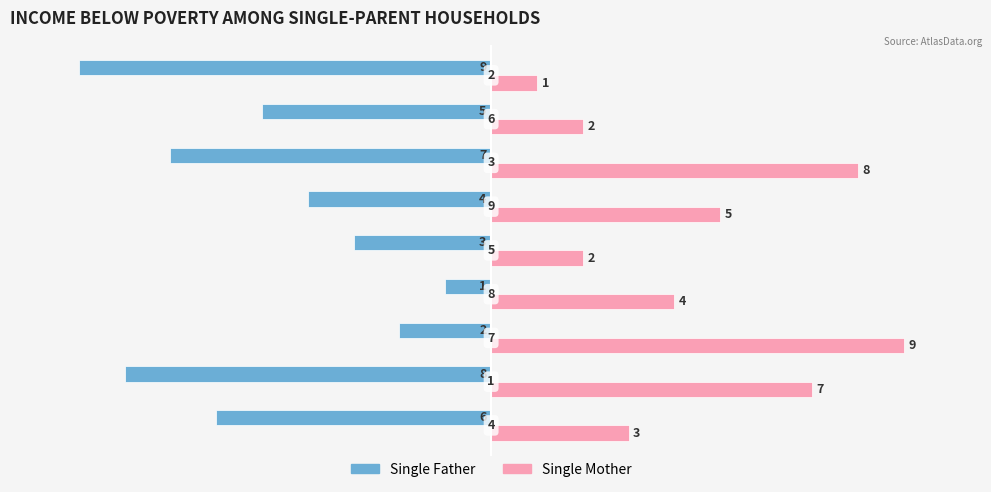

Rank the series by their average value, from lowest to highest.

Single Father, Single Mother